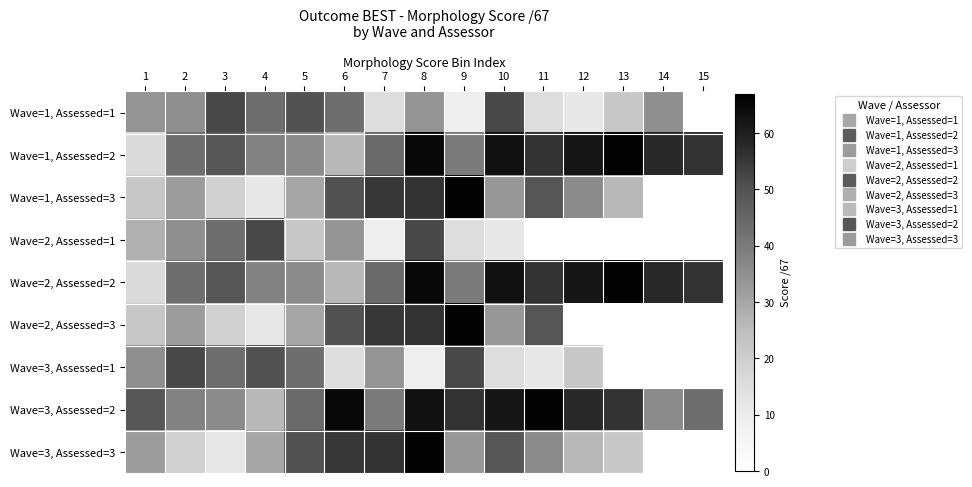

Between 14 and 6, which is larger?

6